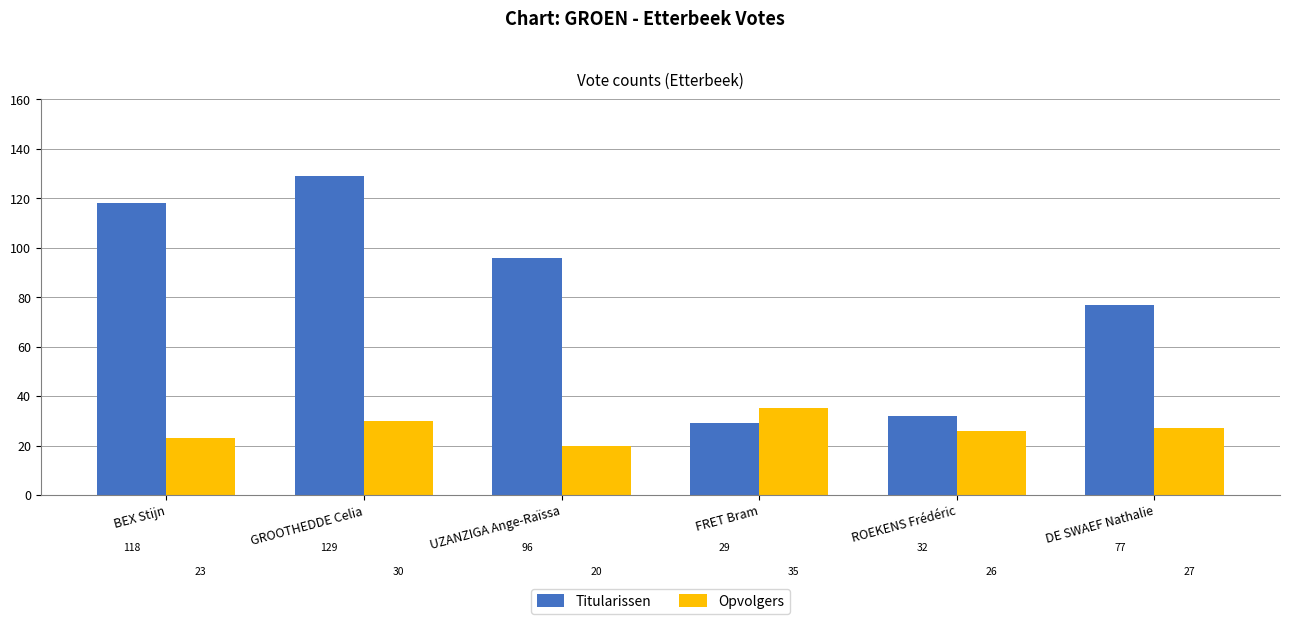

List the series in order of their overall mean, lowest first.

Opvolgers, Titularissen